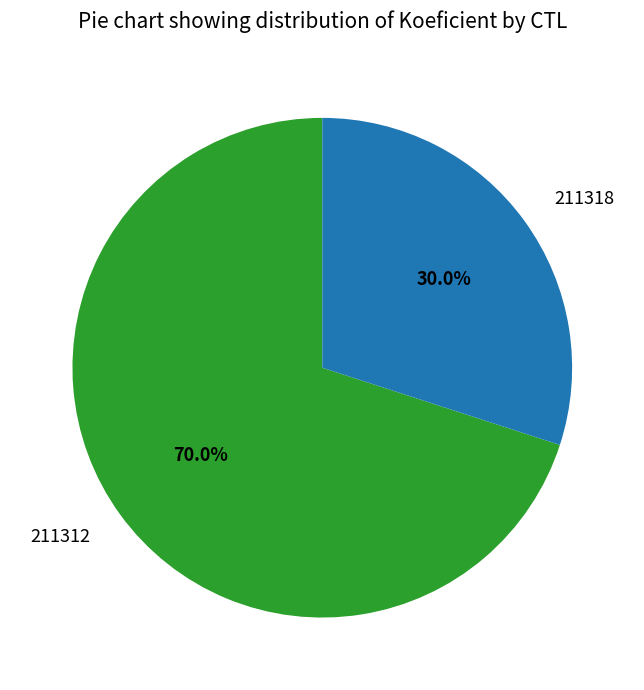

What percentage do 211312 and 211318 together represent?

100.0%